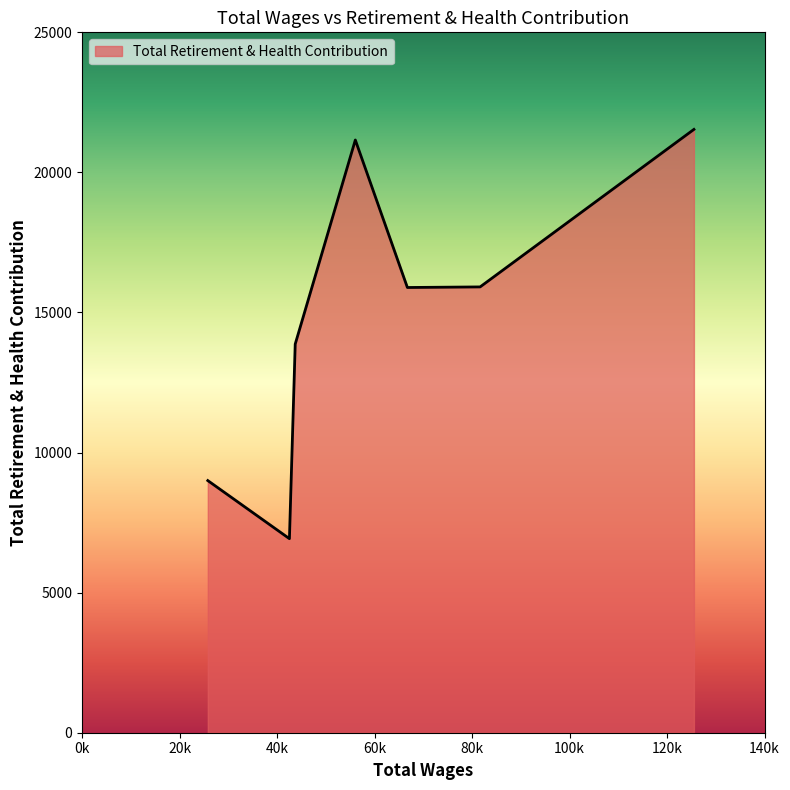

How many interior local valleys (lower than both neighbors) does the data have?

2